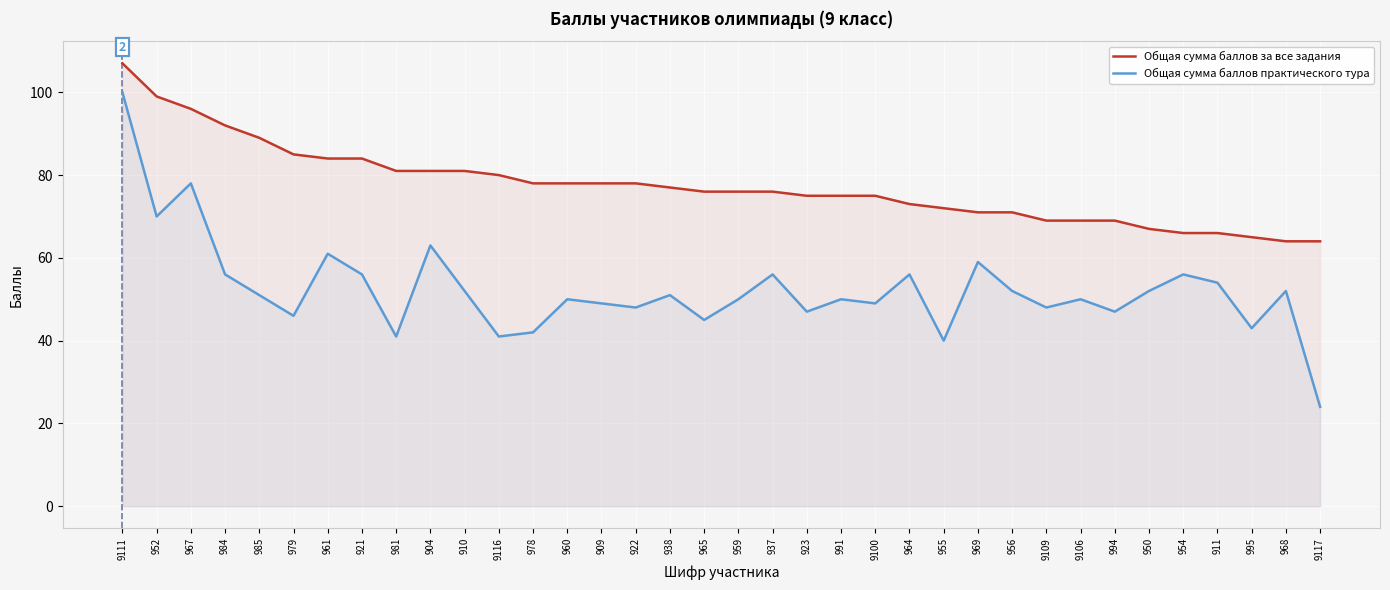

What is the maximum value for Общая сумма баллов практического тура?

100